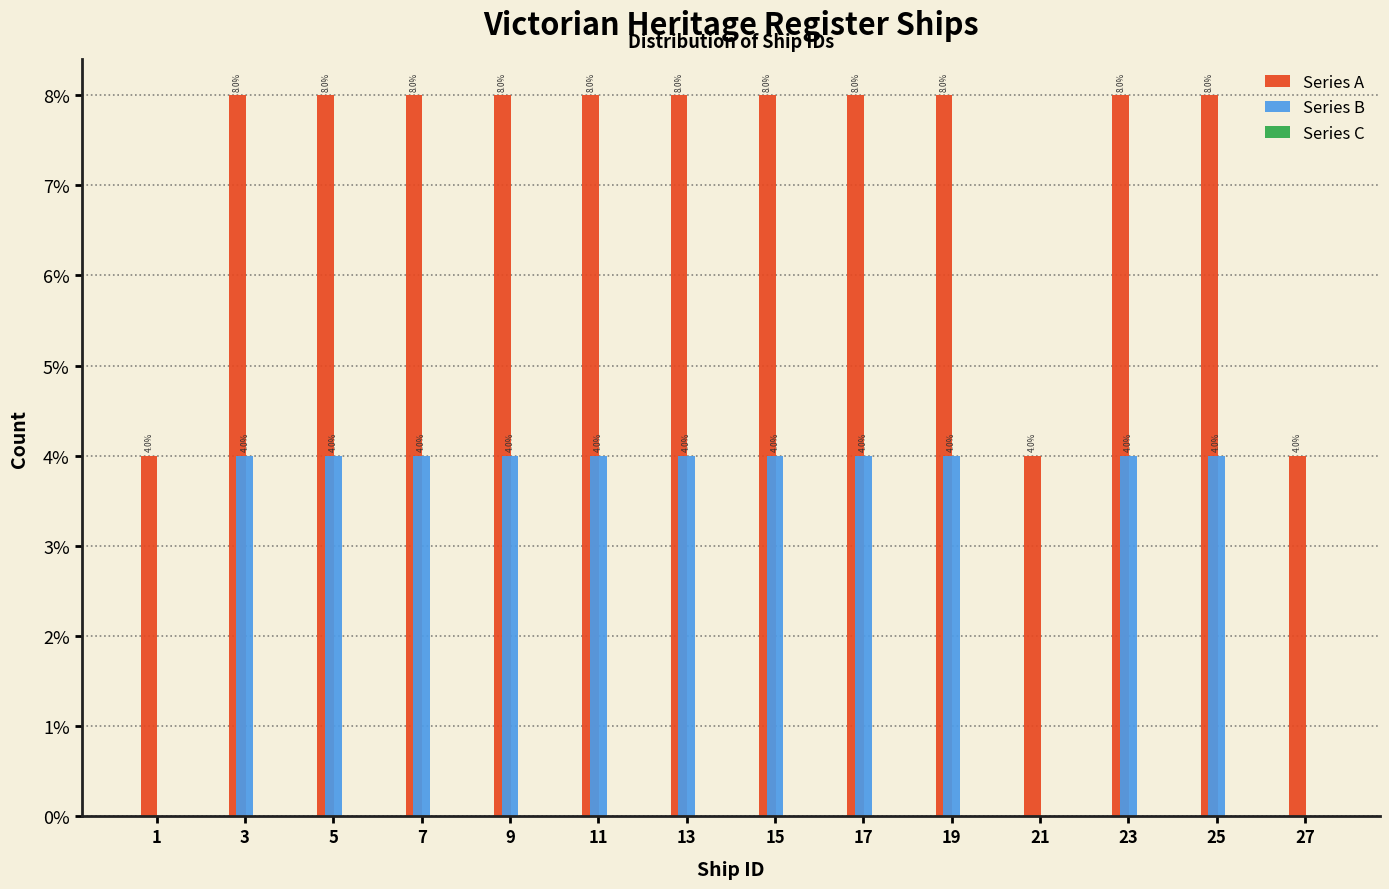

What is the greatest value displayed?

8